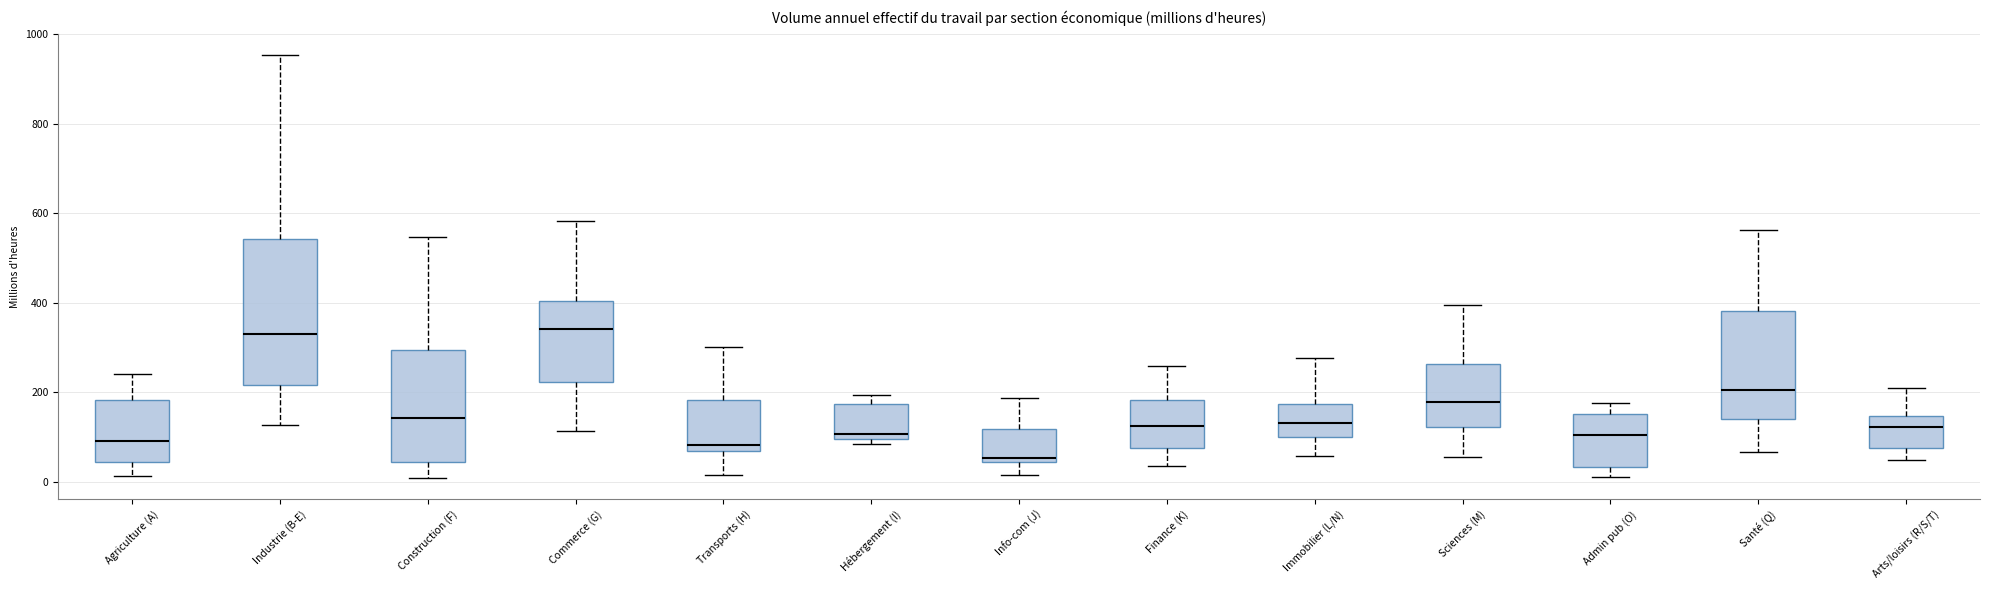

Which box's median line is the lowest?

Info-com (J)